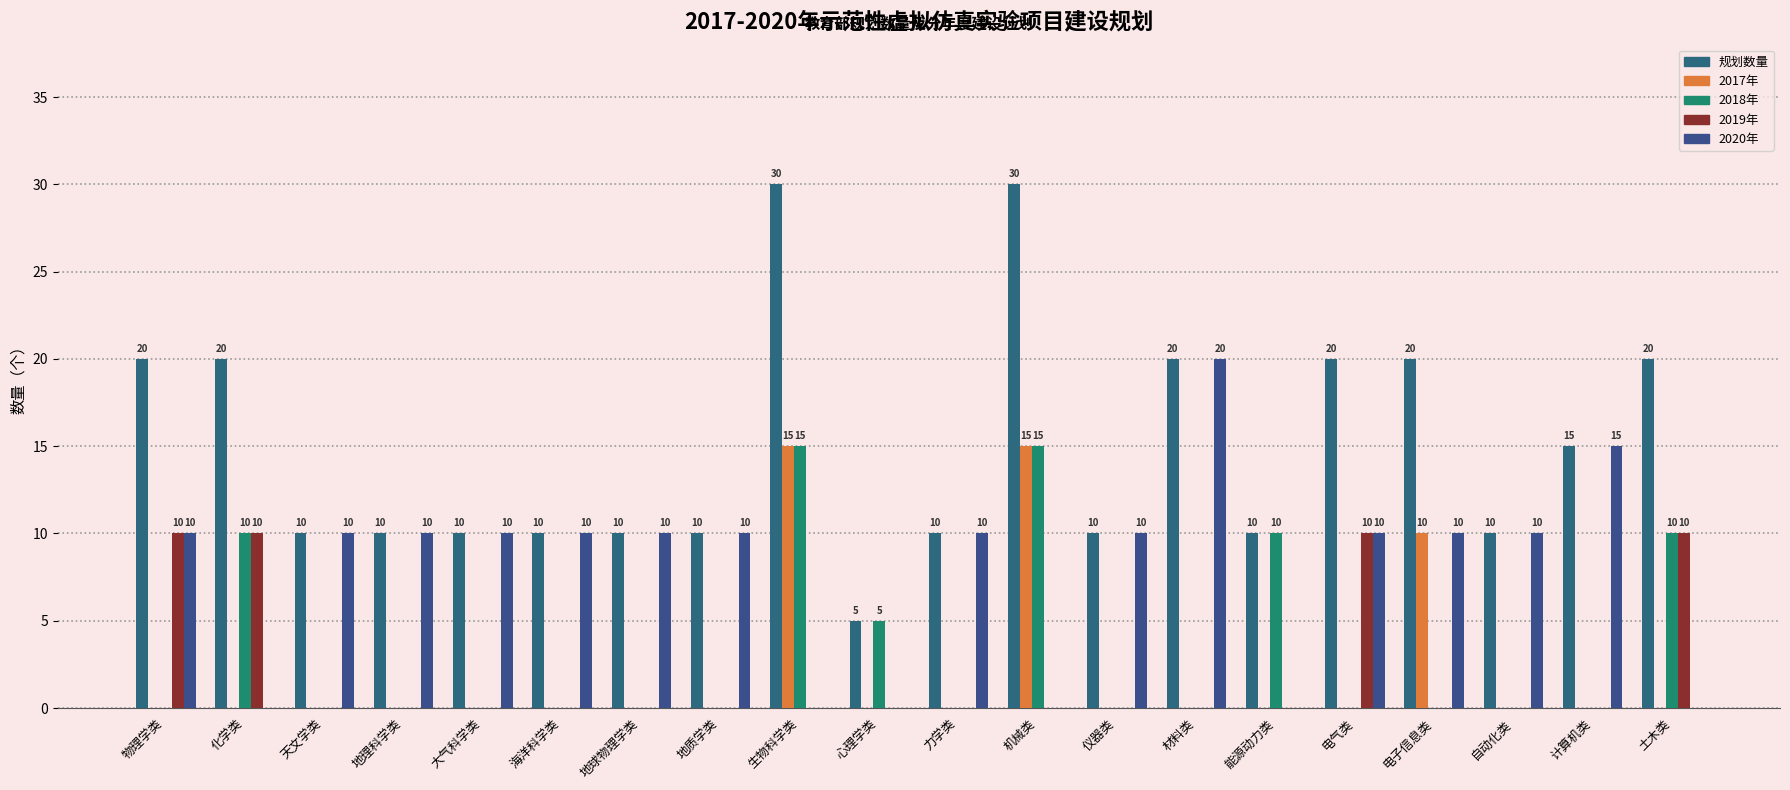

The 2018年 series shows -10 at 天文学类. True or false?

False